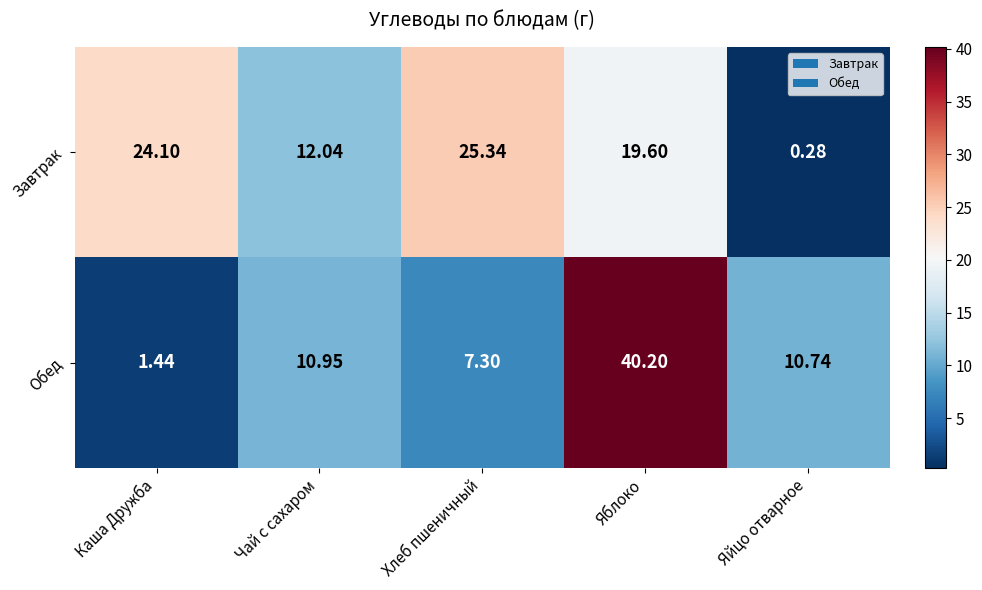

What is the difference between the highest and lowest values at Яйцо отварное?

10.5